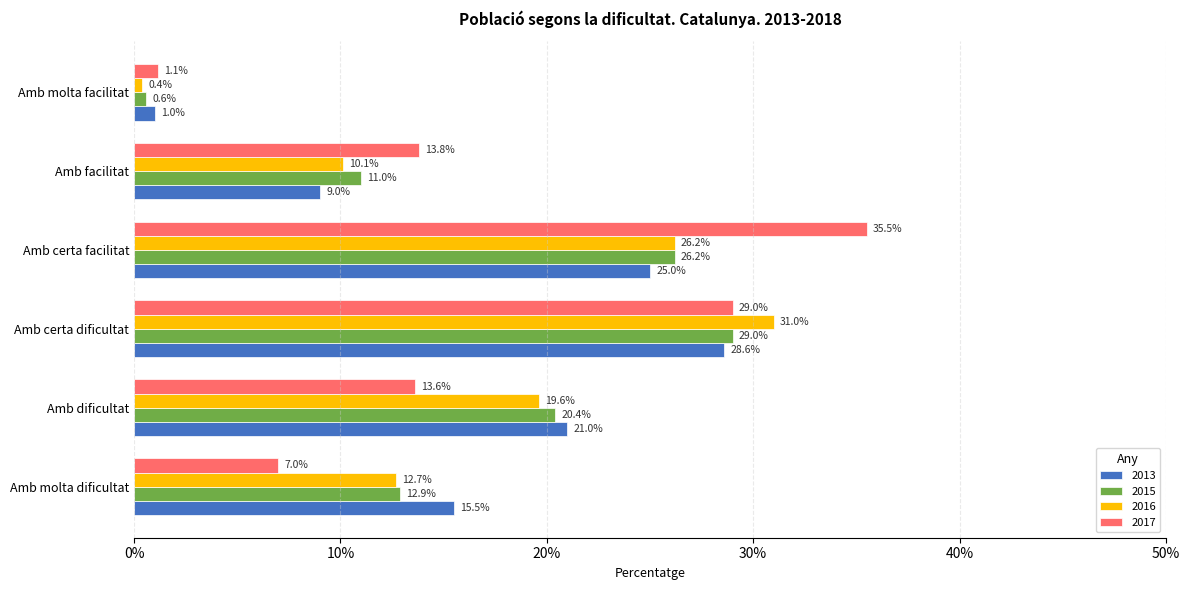

How many distinct data groups are displayed?

4